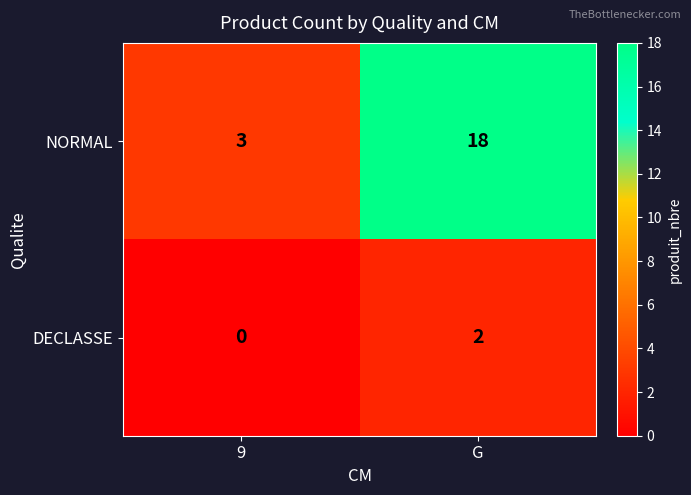

Which series changed the most between 9 and G?

NORMAL